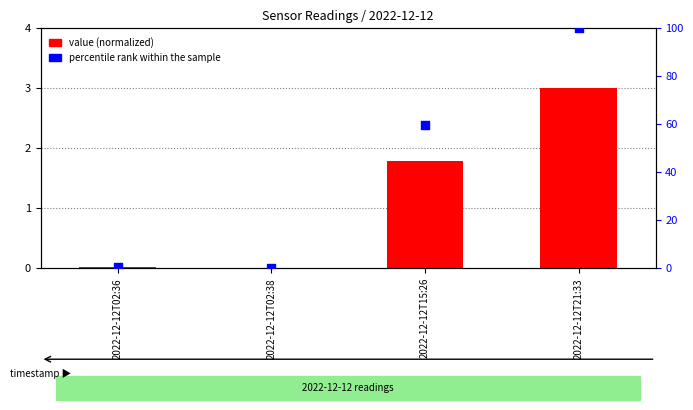

Is the value of value (normalized) at 2022-12-12T02:38 greater than the value of percentile rank within the sample at 2022-12-12T21:33?

No